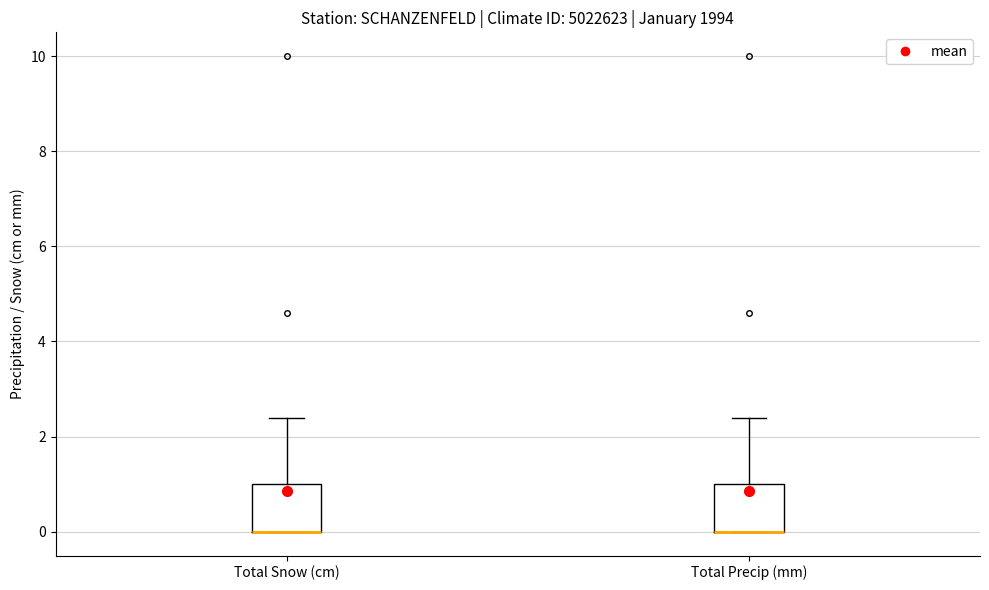

Where does the upper whisker of the box for Total Snow (cm) end on the y-axis? The values are not printed on the chart, so give them approximately, as read against the axis.

2.4